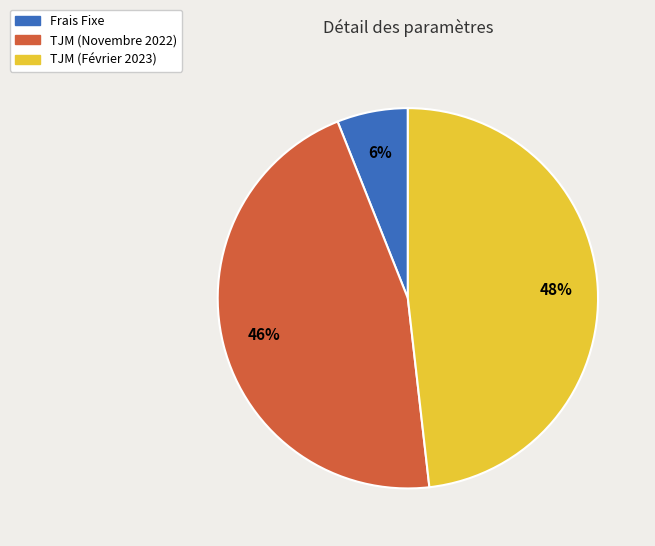

To the nearest percent, what percentage of the pie is TJM (Février 2023)?

48%